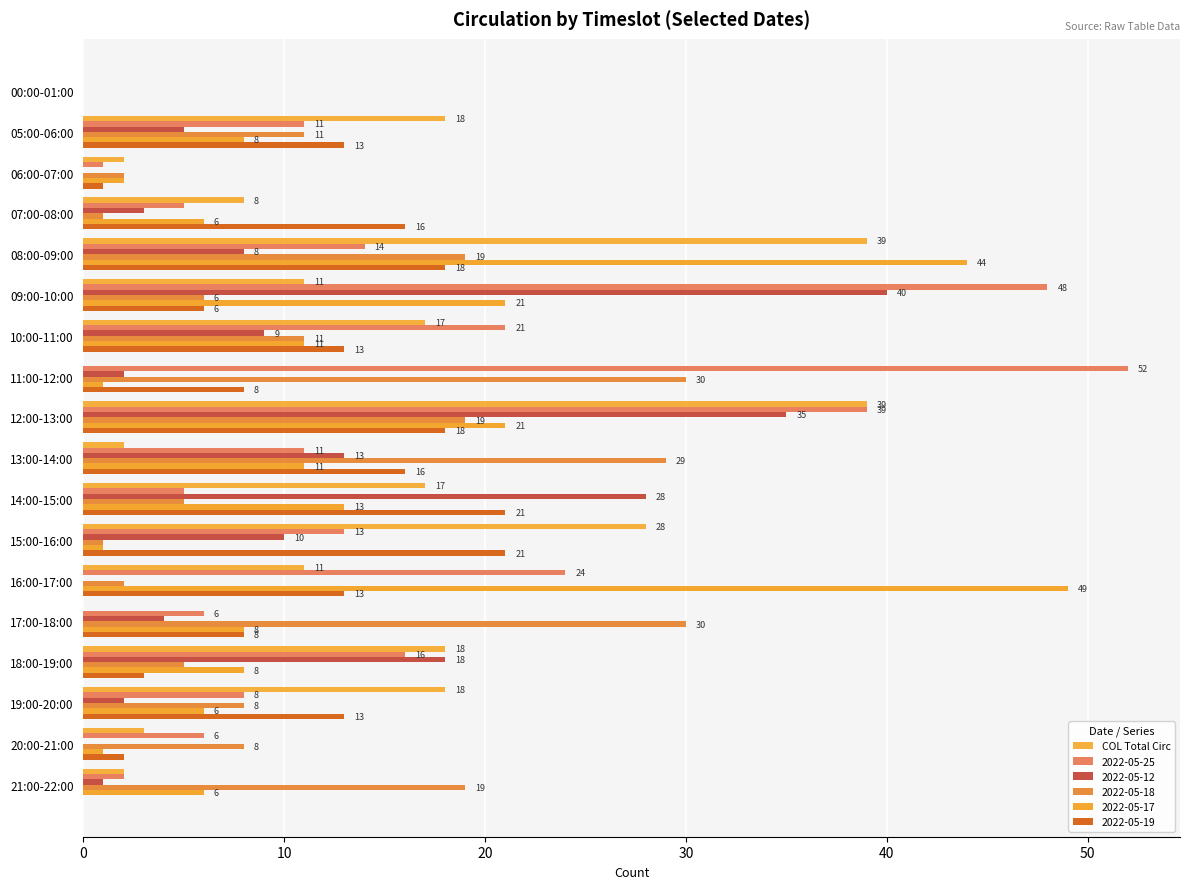

How many series are shown in this chart?

6